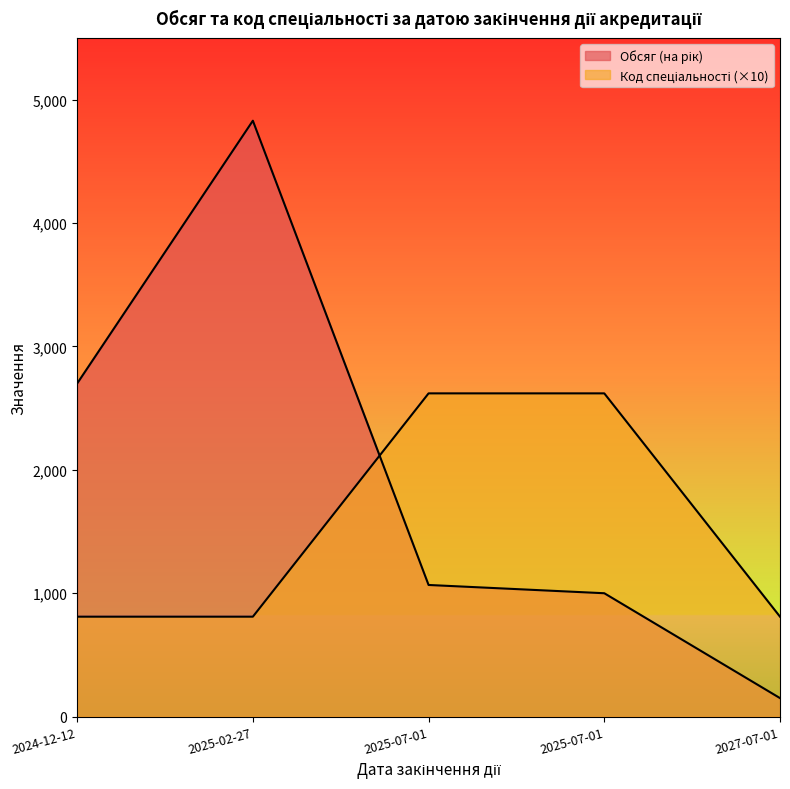

Rank the categories by Обсяг (на рік) value from lowest to highest.

2027-07-01, 2025-07-01, 2025-07-01, 2024-12-12, 2025-02-27